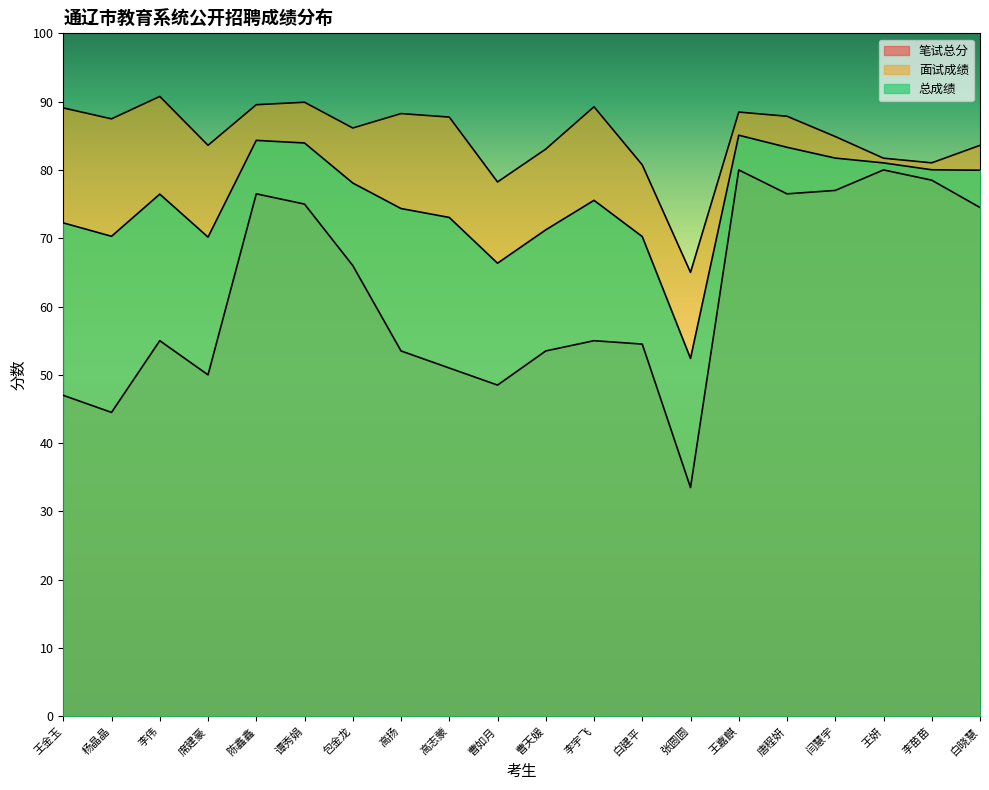

What is the value of the 面试成绩 point at the 20th from the left?

83.6